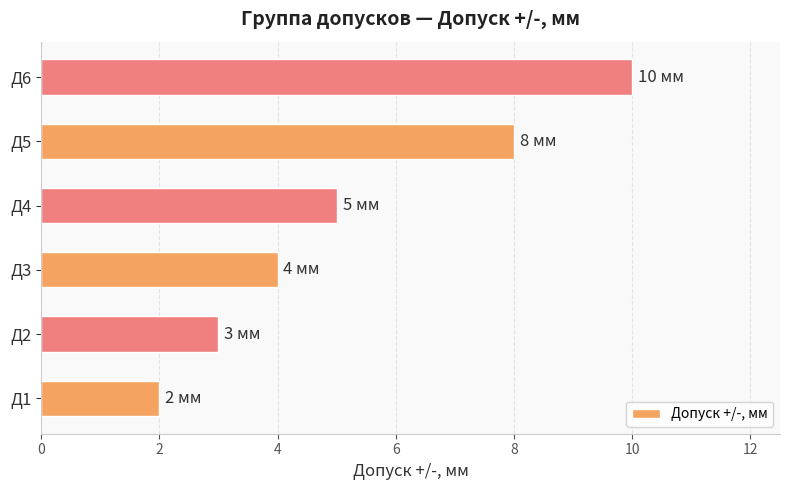

Rank the categories by value from lowest to highest.

Д1, Д2, Д3, Д4, Д5, Д6